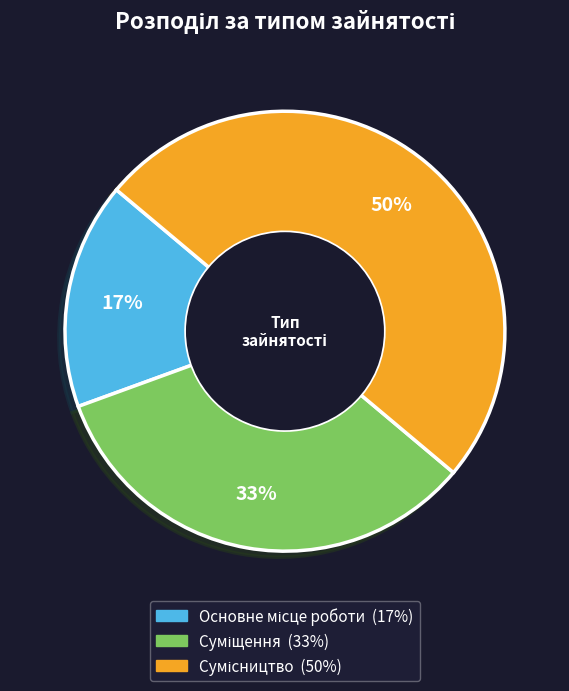

To the nearest percent, what is the average slice percentage?

33%